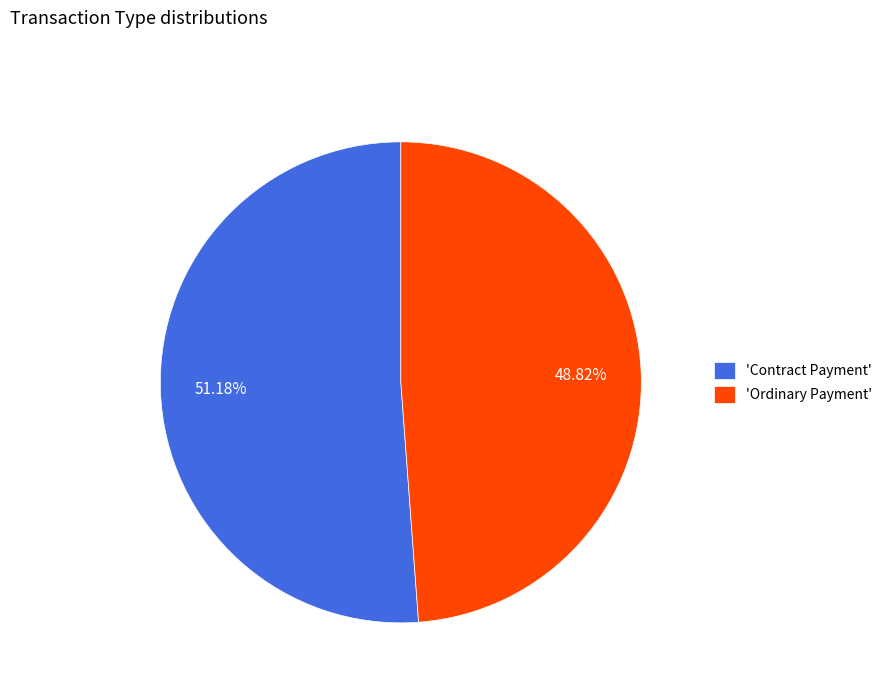

Rank the categories by value from lowest to highest.

'Ordinary Payment', 'Contract Payment'